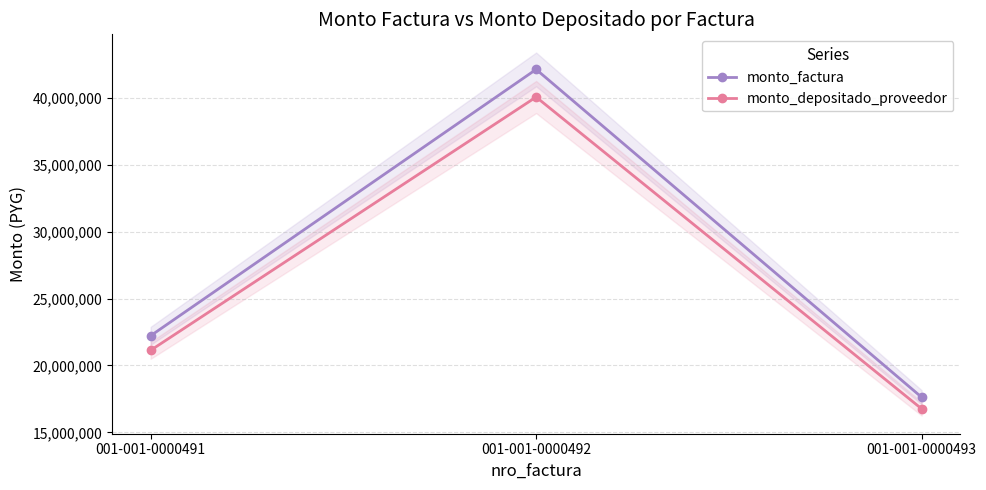

What is the average value of the monto_factura series?

27316667